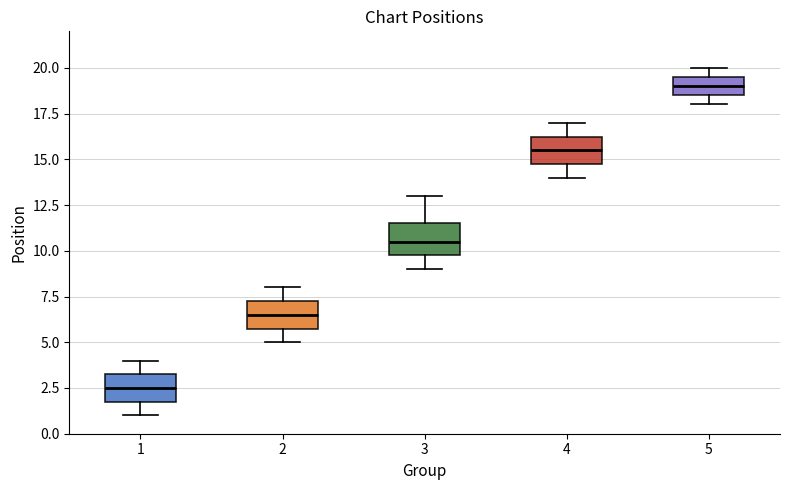

Reading left to right, transcribe this box plot: for each box, give where its median line is, the range the box spans, and where its two whiskers end, as read against the y-axis. The values are not printed on the chart, so give them approximately, as read against the axis.

1: median 2.5, box 2.0 to 3.5, whiskers 1.0 to 4.0
2: median 6.5, box 6.0 to 7.5, whiskers 5.0 to 8.0
3: median 10.5, box 10.0 to 11.5, whiskers 9.0 to 13.0
4: median 15.5, box 15.0 to 16.5, whiskers 14.0 to 17.0
5: median 19.0, box 18.5 to 19.5, whiskers 18.0 to 20.0